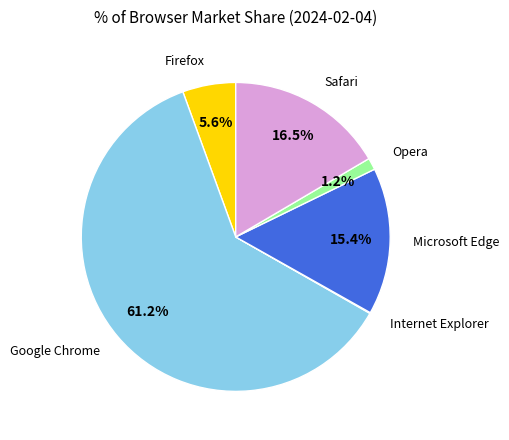

Combined, what portion of the pie is Google Chrome and Firefox?

66.8%